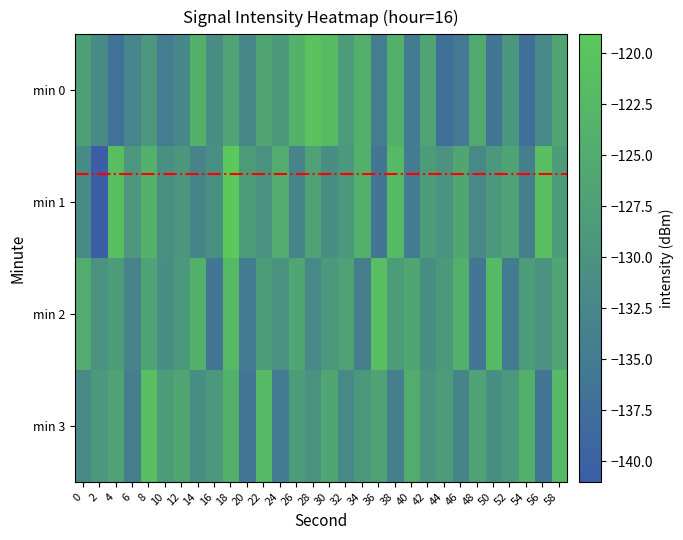

Rank the series at 32 from highest to lowest value.

min 2, min 0, min 1, min 3